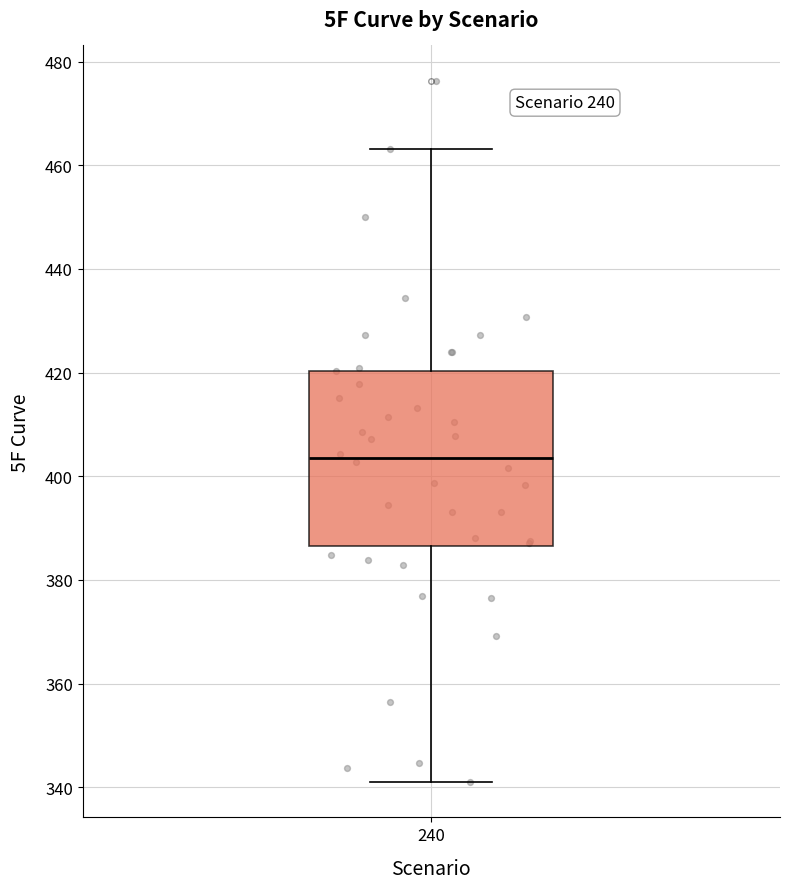

Transcribe this box plot: give where the median line is, the range the box spans, and where the two whiskers end, as read against the y-axis. The values are not printed on the chart, so give them approximately, as read against the axis.

median 404, box 386 to 420, whiskers 340 to 464